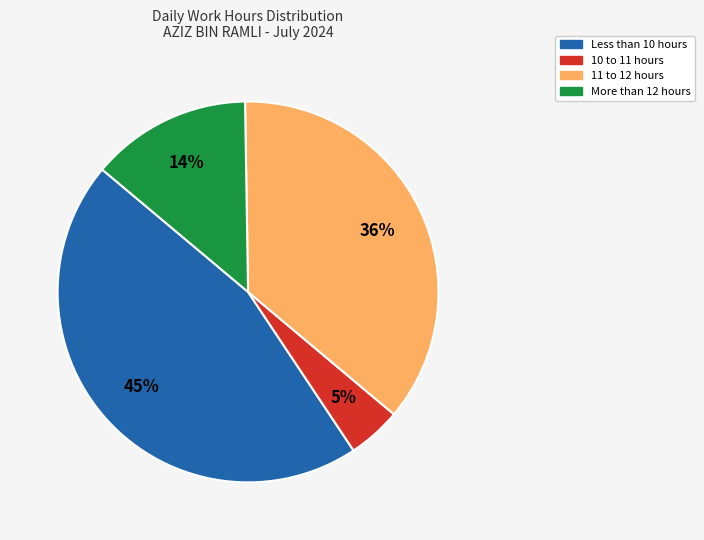

Does 11 to 12 hours represent more than half of the total?

No